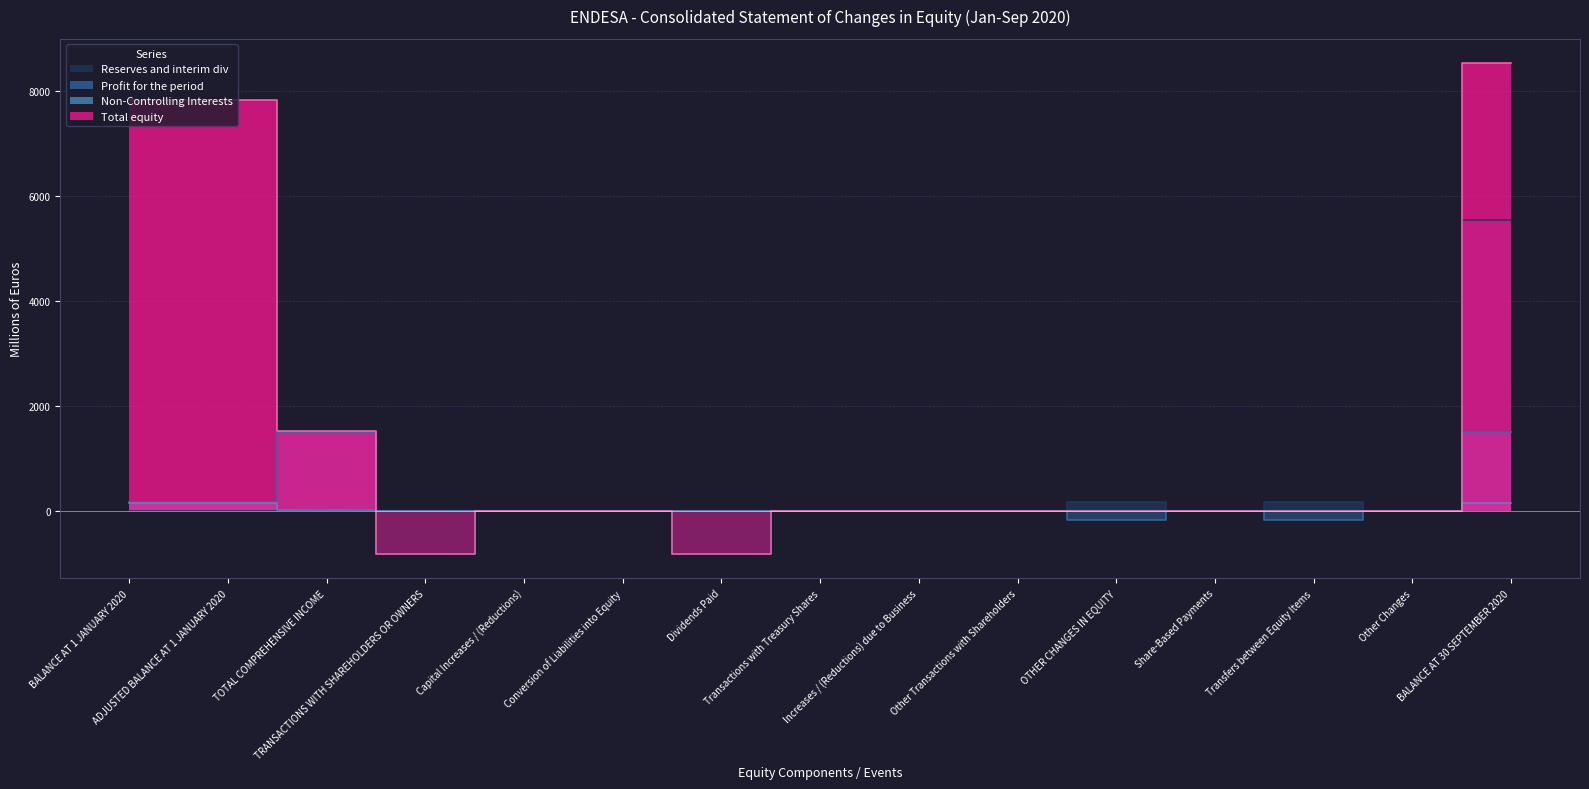

How many interior local valleys does the Reserves and interim div series have?

4